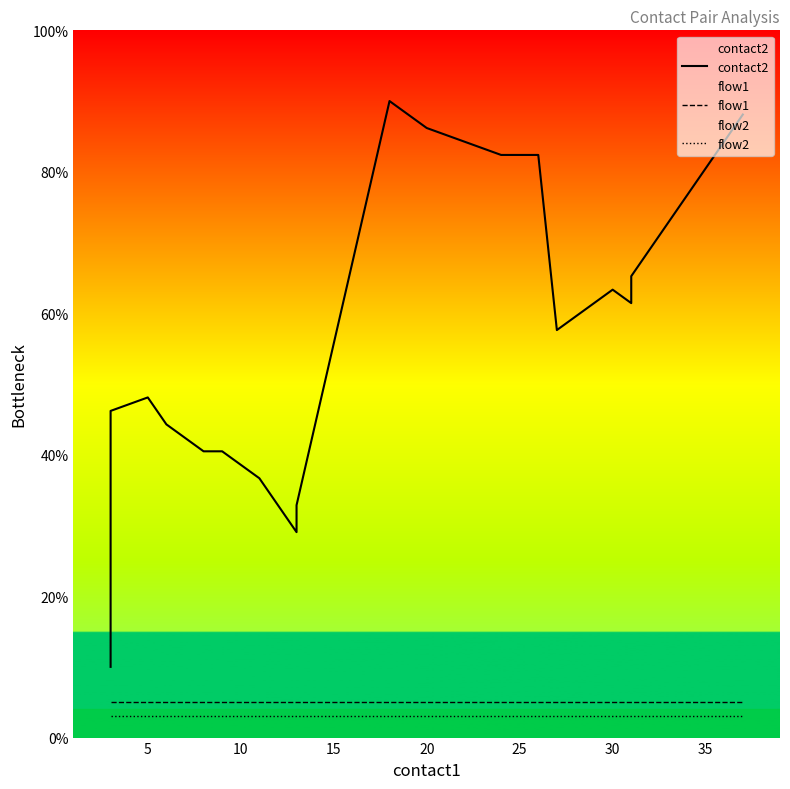

Which series has the largest total across all categories?

contact2